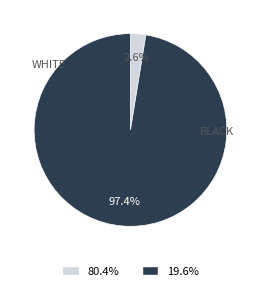

Does any single category account for the majority?

Yes